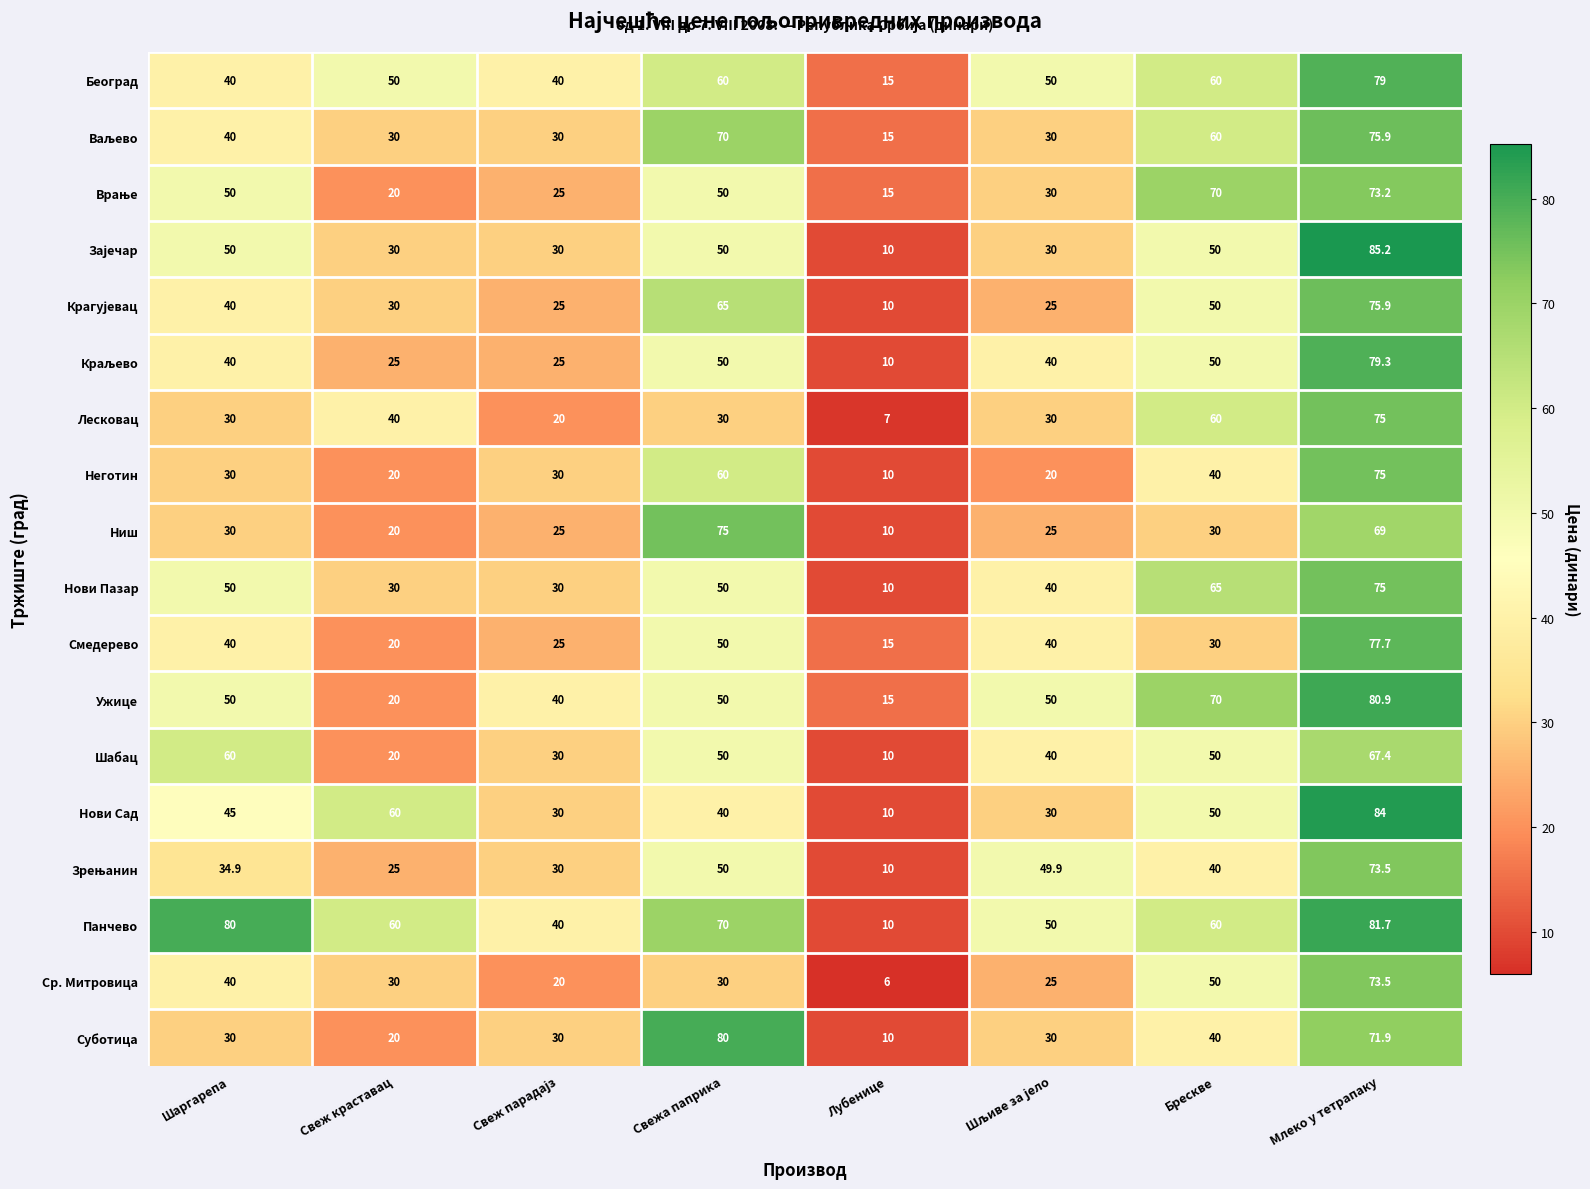

Between Шаргарепа and Лубенице, which series saw the biggest shift?

Панчево